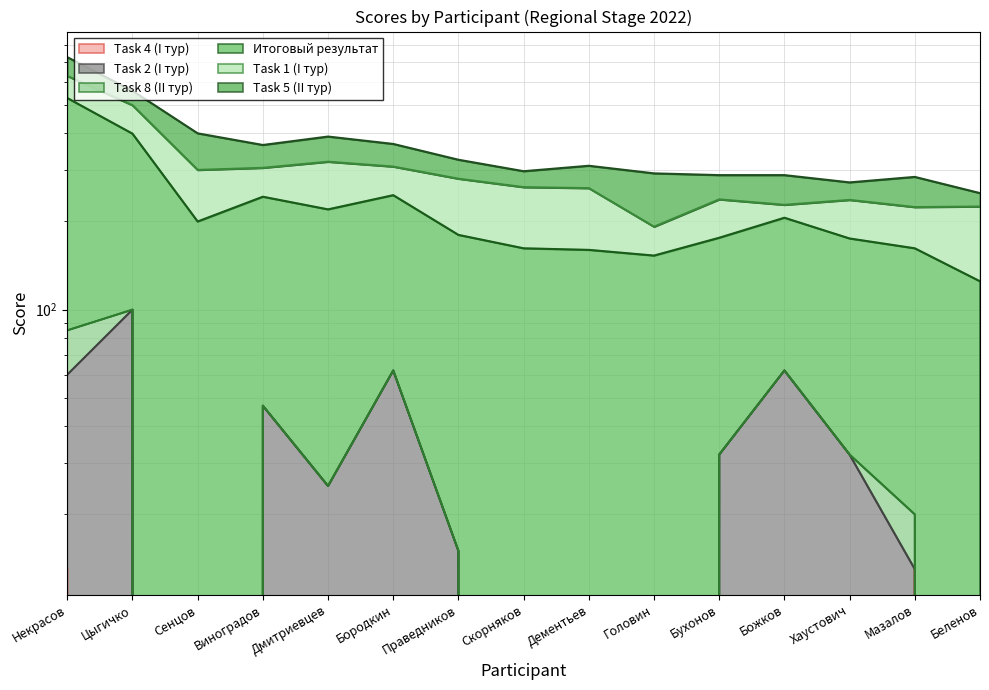

True or false: Task 2 (I тур) has more than 0 points higher than both neighbors.

True